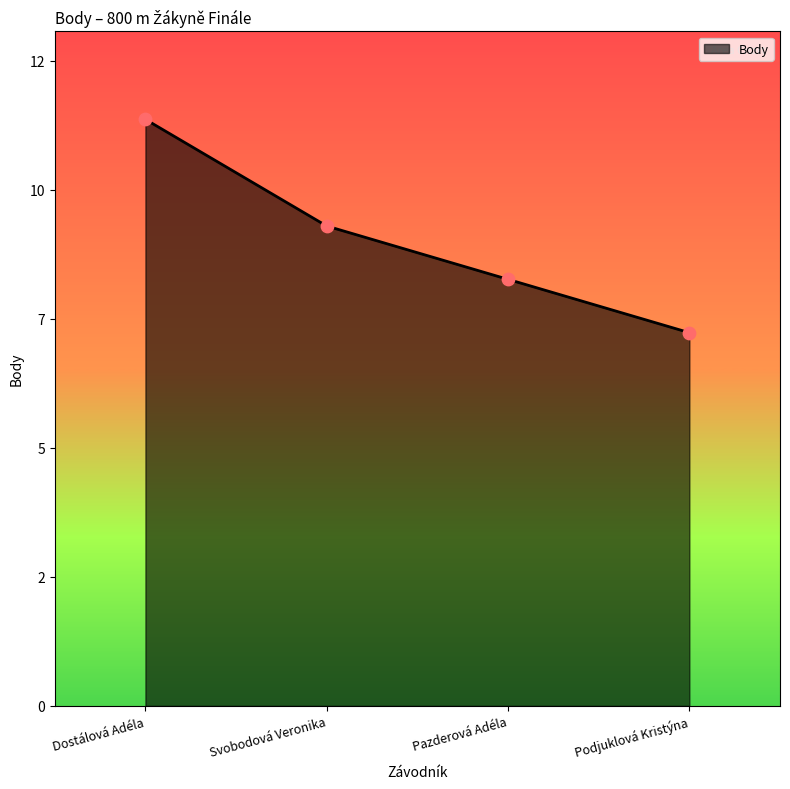

What is the change in value from Dostálová Adéla to Podjuklová Kristýna?

-4